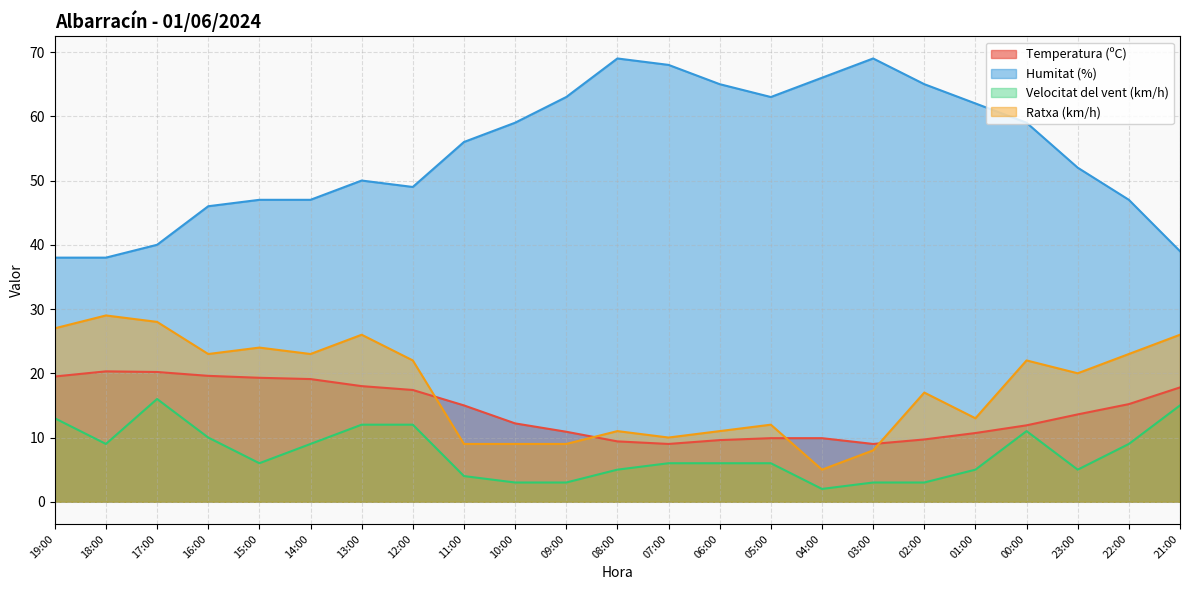

Is it true that Ratxa (km/h) equals 45.7 at 19:00?

False